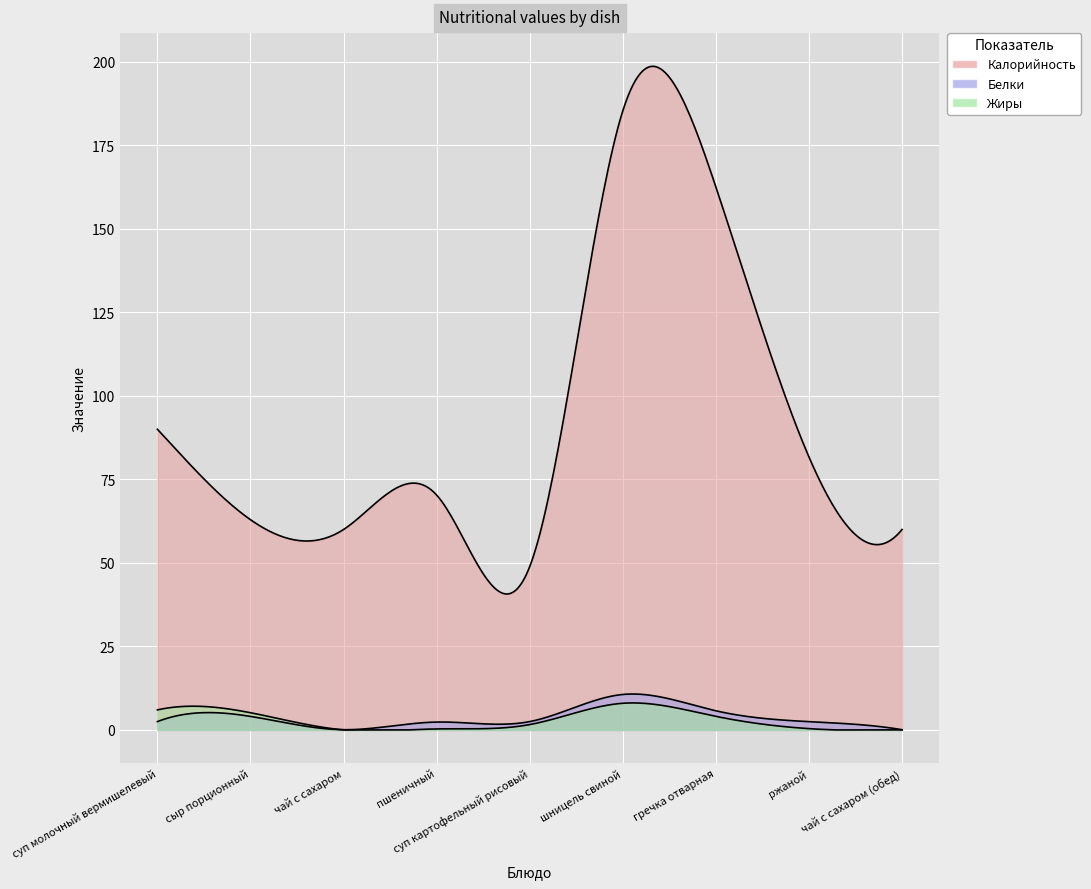

At which label does Белки reach its peak?

шницель свиной